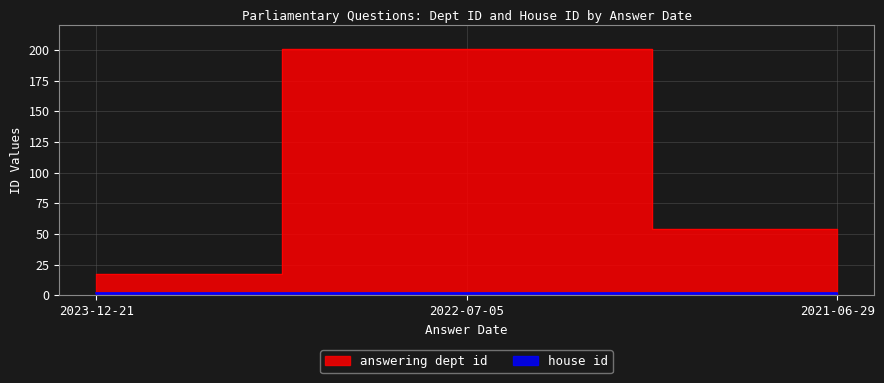

Does the chart have visible grid lines?

Yes